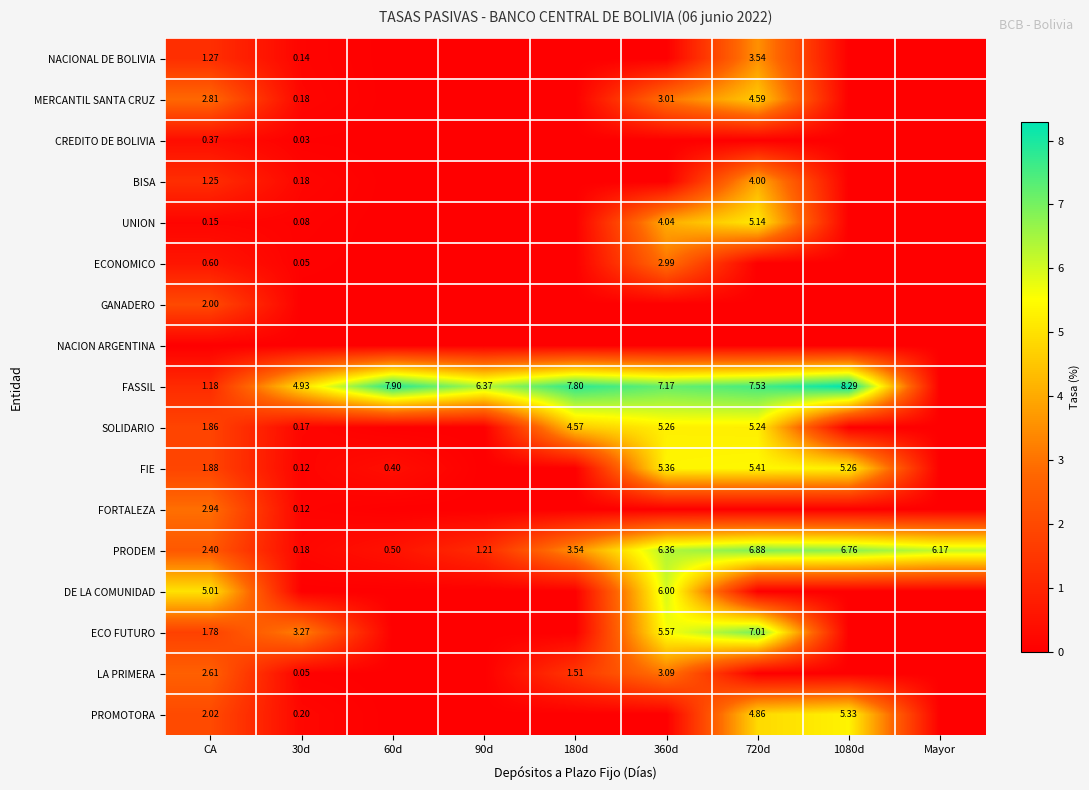

Which series has the largest total across all categories?

FASSIL